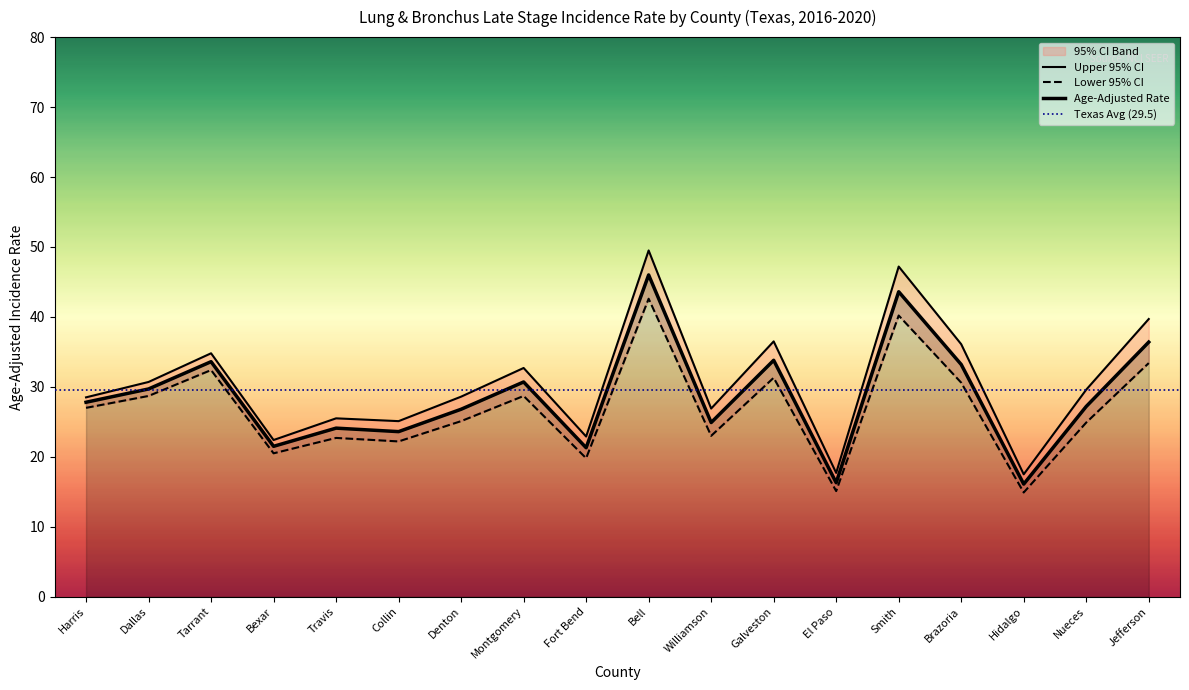

At how many categories does at least one series exceed 42?

2